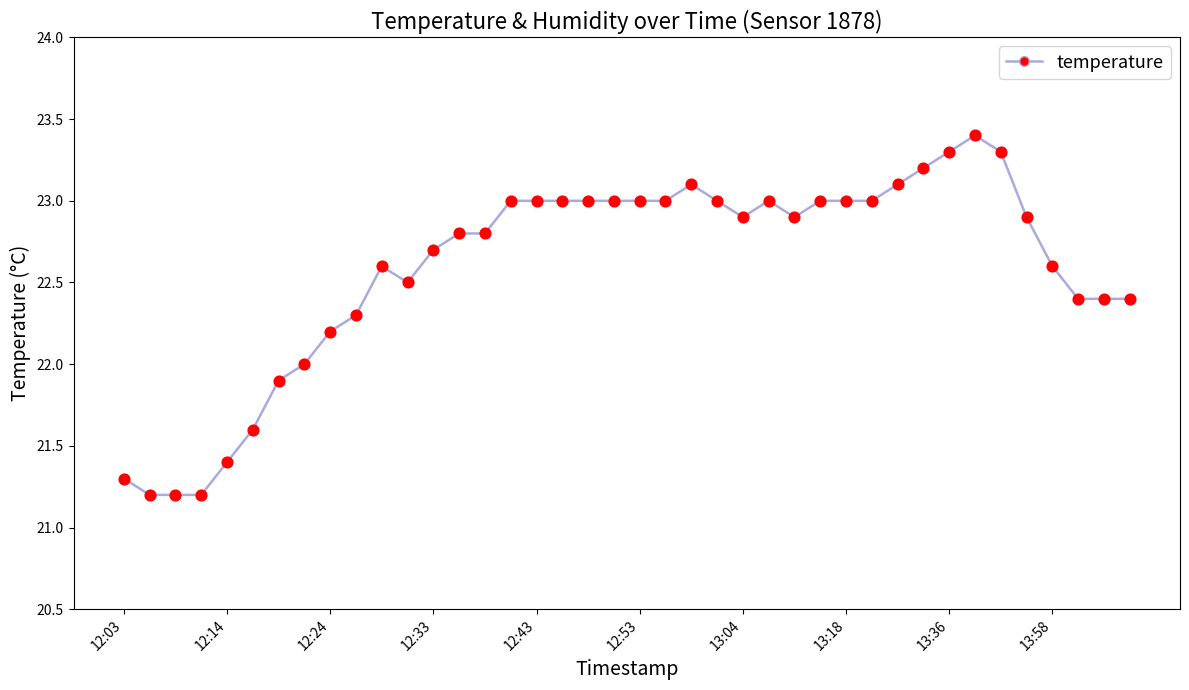

What is the smallest value displayed?

21.2